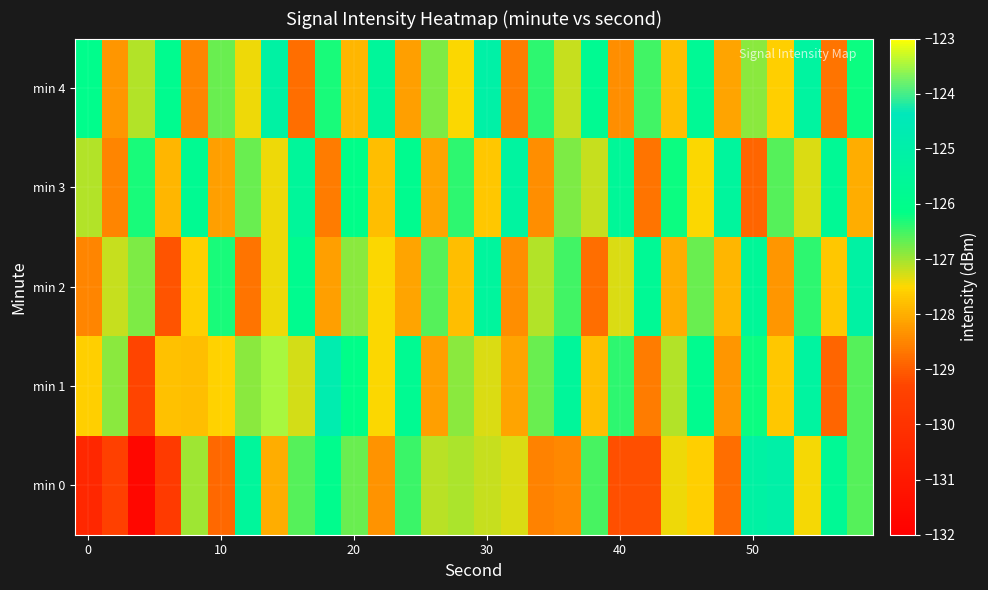

Reading left to right, extract all data points from this chart.

min 0: -130.4	-129.5	-131.7	-129.7	-127.0	-128.8	-125.5	-128.0	-126.6	-126.0	-126.7	-128.3	-126.5	-127.1	-127.1	-127.2	-127.3	-128.6	-128.5	-126.5	-129.2	-129.2	-127.4	-127.6	-128.8	-125.2	-125.1	-127.4	-125.7	-126.6
min 1: -127.6	-126.9	-129.3	-127.8	-127.8	-127.5	-126.9	-123.5	-127.3	-124.8	-126.1	-127.5	-125.8	-128.2	-126.9	-127.3	-128.1	-126.7	-125.5	-127.8	-126.4	-128.6	-127.1	-125.9	-128.3	-126.2	-127.7	-125.3	-128.9	-126.6
min 2: -128.5	-127.2	-126.8	-129.1	-127.6	-126.3	-128.7	-127.4	-125.9	-128.2	-126.9	-127.5	-128.1	-126.6	-127.8	-125.4	-128.4	-127.1	-126.5	-128.8	-127.3	-125.7	-128.0	-126.7	-127.9	-125.6	-128.3	-126.4	-127.7	-125.2
min 3: -127.1	-128.5	-126.3	-127.9	-125.8	-128.2	-126.7	-127.4	-125.5	-128.6	-126.1	-127.8	-125.9	-128.1	-126.4	-127.7	-125.3	-128.4	-126.8	-127.2	-125.6	-128.7	-126.2	-127.5	-125.4	-128.9	-126.6	-127.3	-125.7	-128.0
min 4: -126.0	-128.3	-127.1	-125.9	-128.5	-126.7	-127.4	-125.2	-128.8	-126.3	-127.9	-125.5	-128.2	-126.8	-127.5	-125.1	-128.6	-126.4	-127.2	-125.8	-128.4	-126.5	-127.8	-125.7	-128.1	-126.9	-127.6	-125.3	-128.7	-126.2